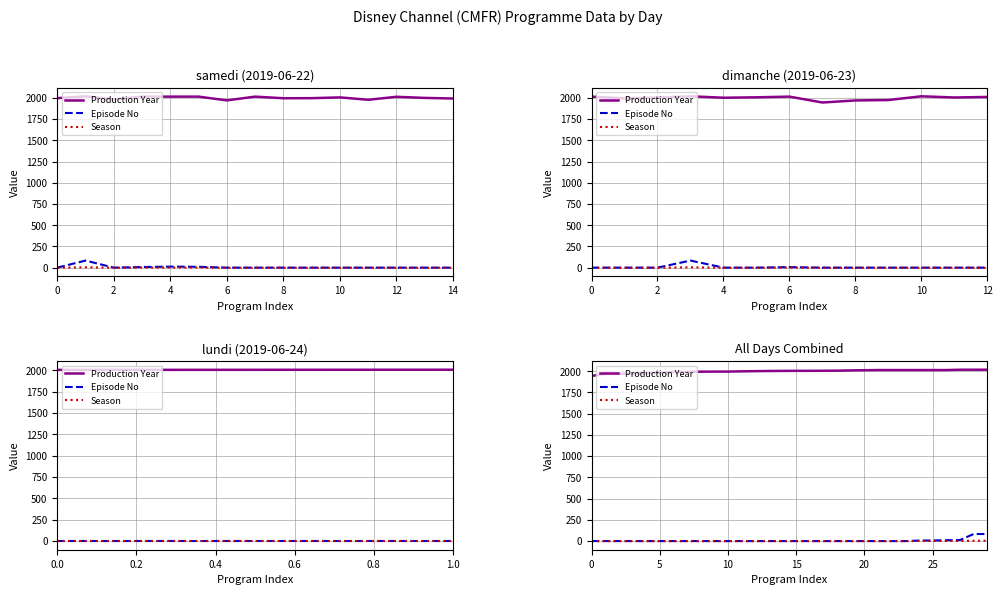

Which has a higher value, 15 or 17?

17